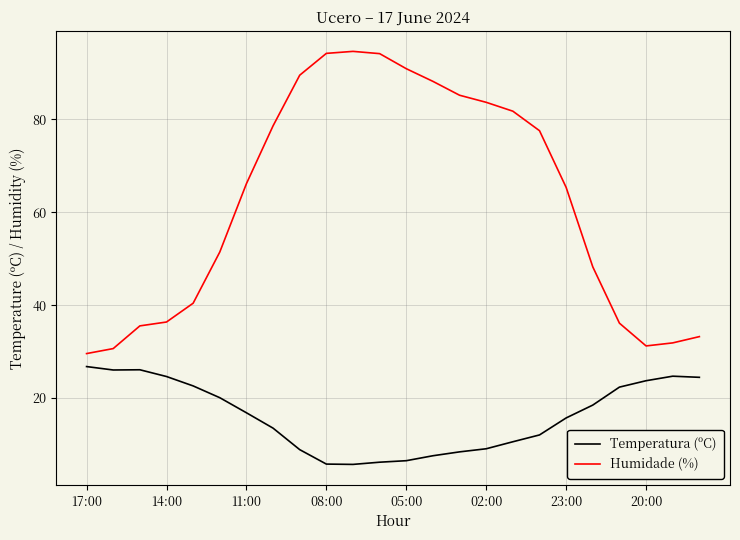

Which series has the largest total across all categories?

Humidade (%)